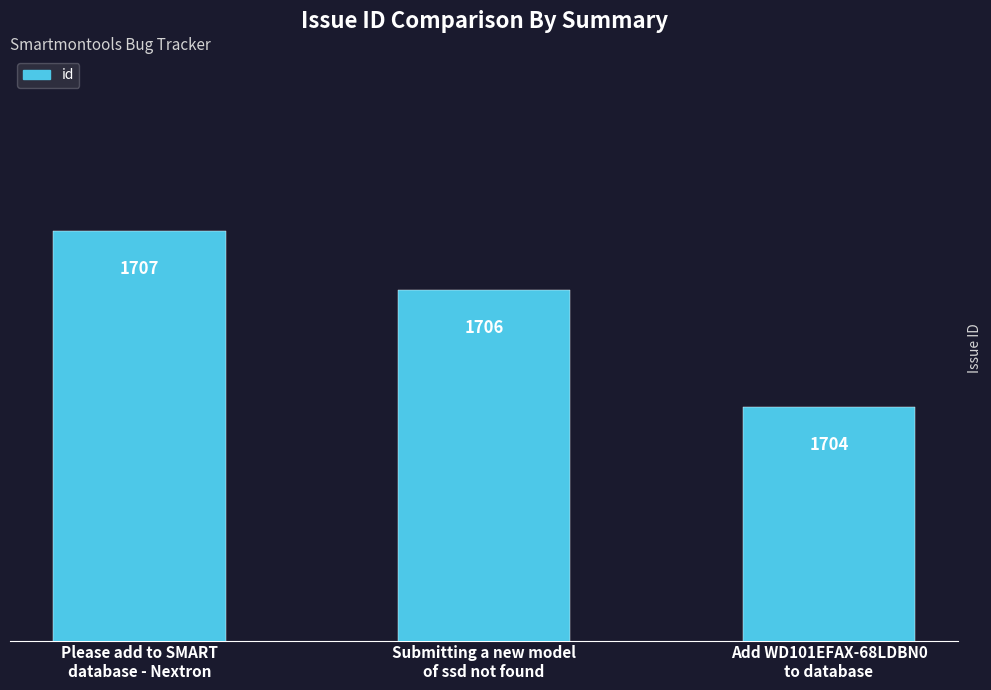

Rank the categories by value from lowest to highest.

Add WD101EFAX-68LDBN0
to database, Submitting a new model
of ssd not found, Please add to SMART
database - Nextron